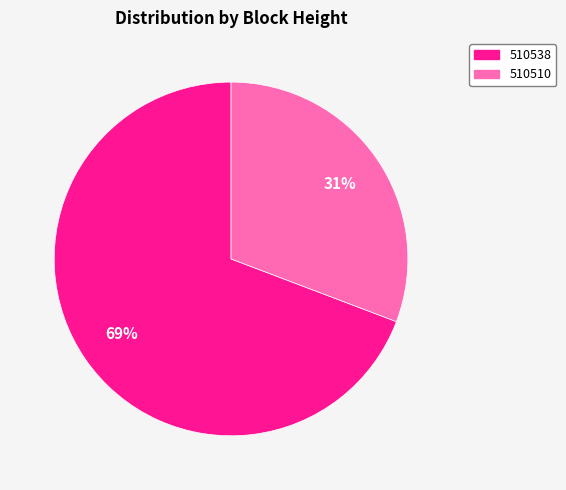

Is it true that 510510 is 36% of the pie?

False